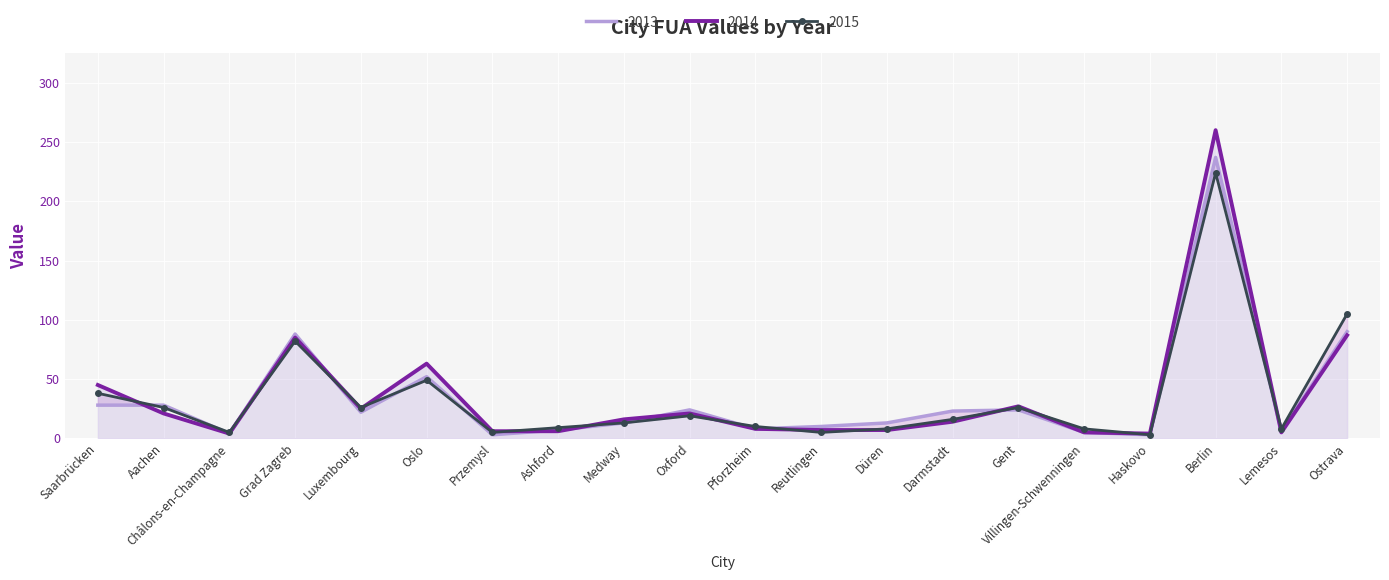

Which category has the lowest value across all series?

Przemysl